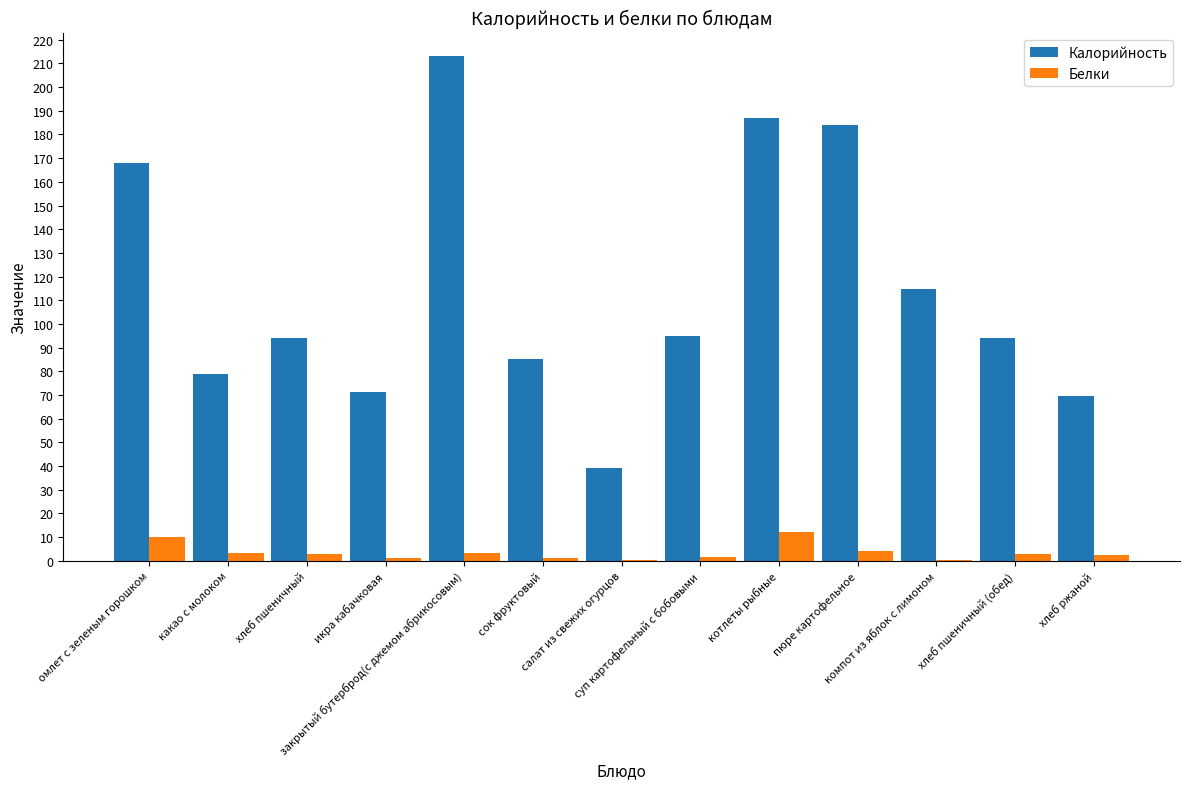

Which series has the largest total across all categories?

Калорийность